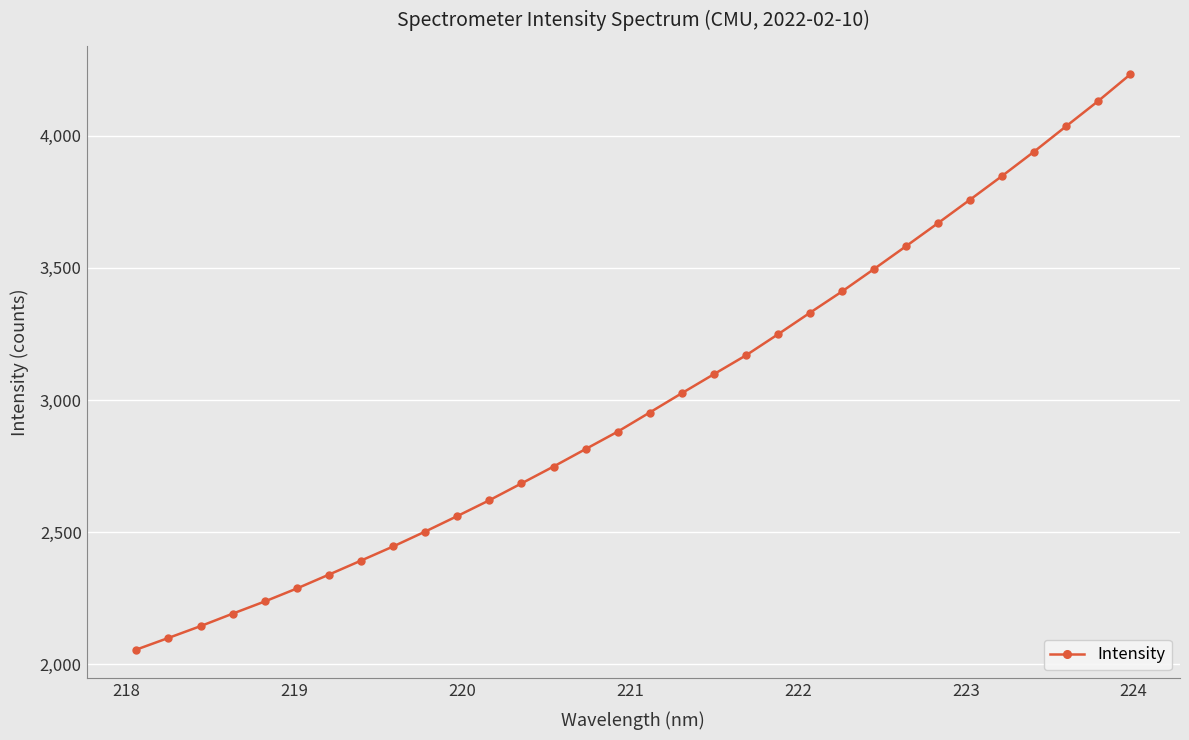

How many lines are shown in the chart?

1